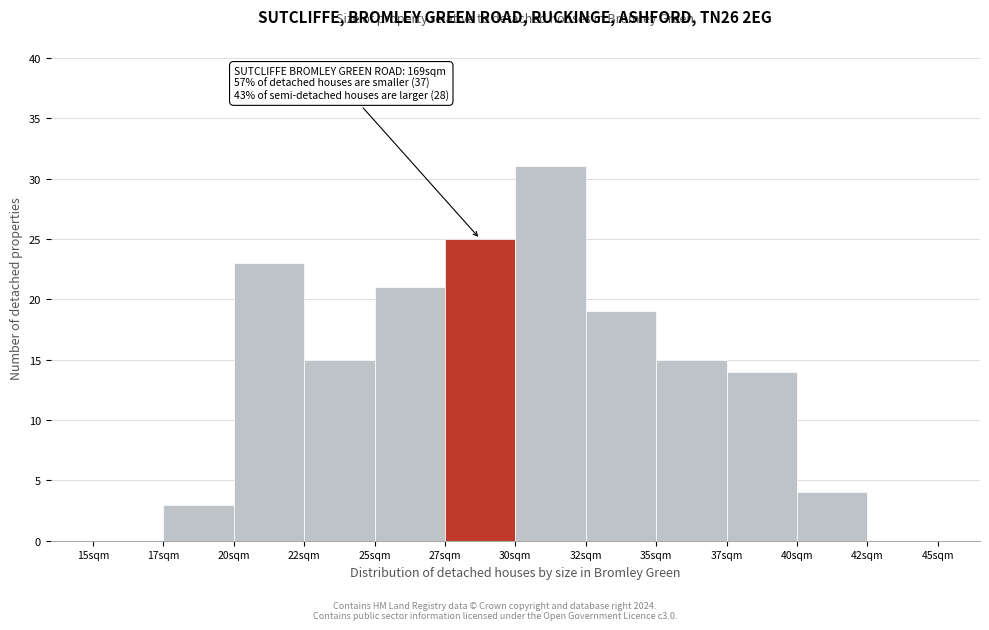

Reading left to right, extract all data points from this chart.

15sqm=0	17sqm=3	20sqm=23	22sqm=15	25sqm=21	27sqm=25	30sqm=31	32sqm=19	35sqm=15	37sqm=14	40sqm=4	42sqm=0